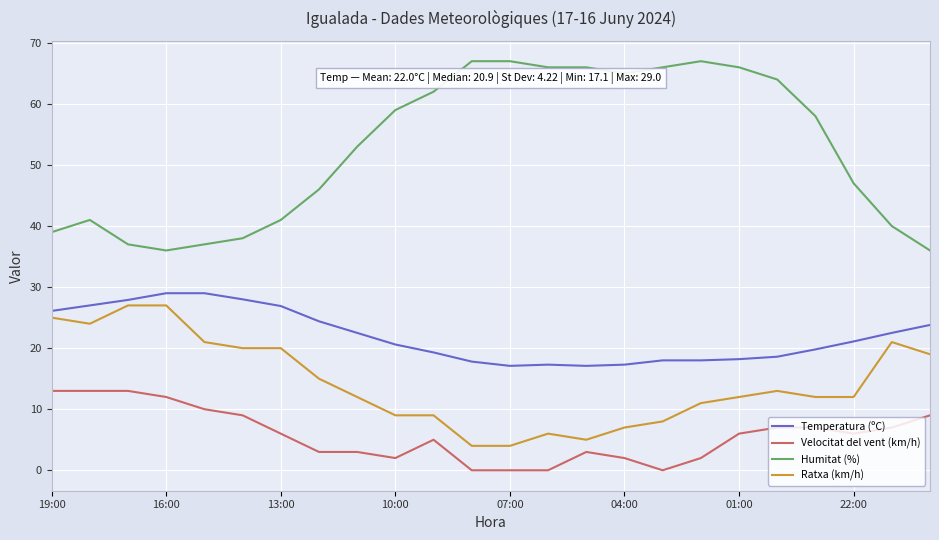

Rank the series by their average value, from lowest to highest.

Velocitat del vent (km/h), Ratxa (km/h), Temperatura (ºC), Humitat (%)